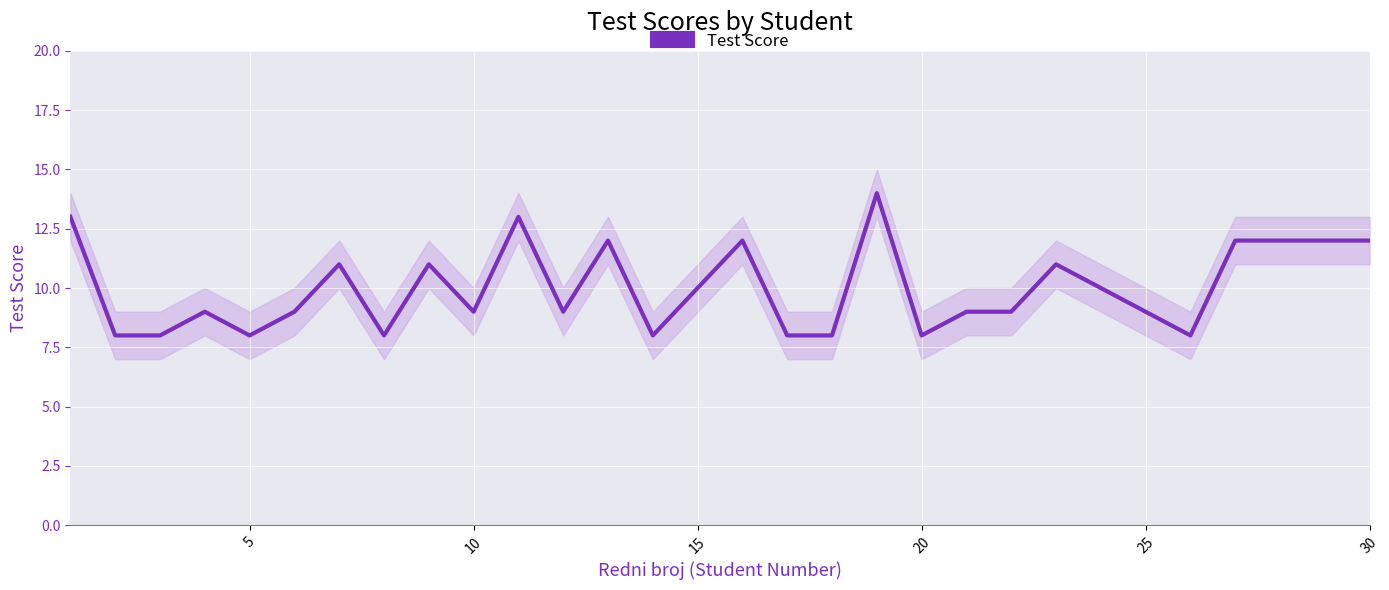

The value at 5 is 8. True or false?

True